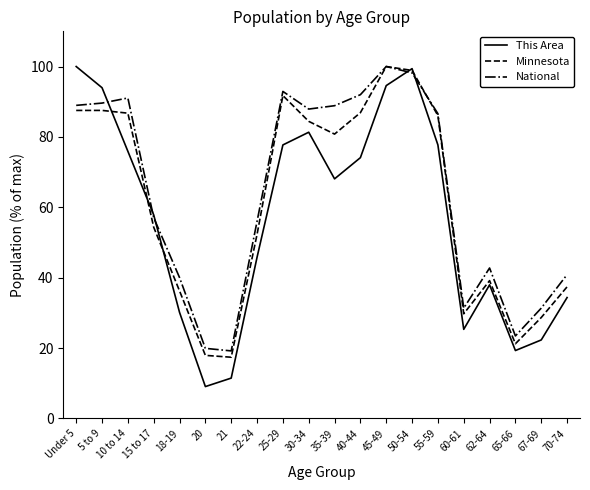

Which series changed the most between Under 5 and 22-24?

This Area